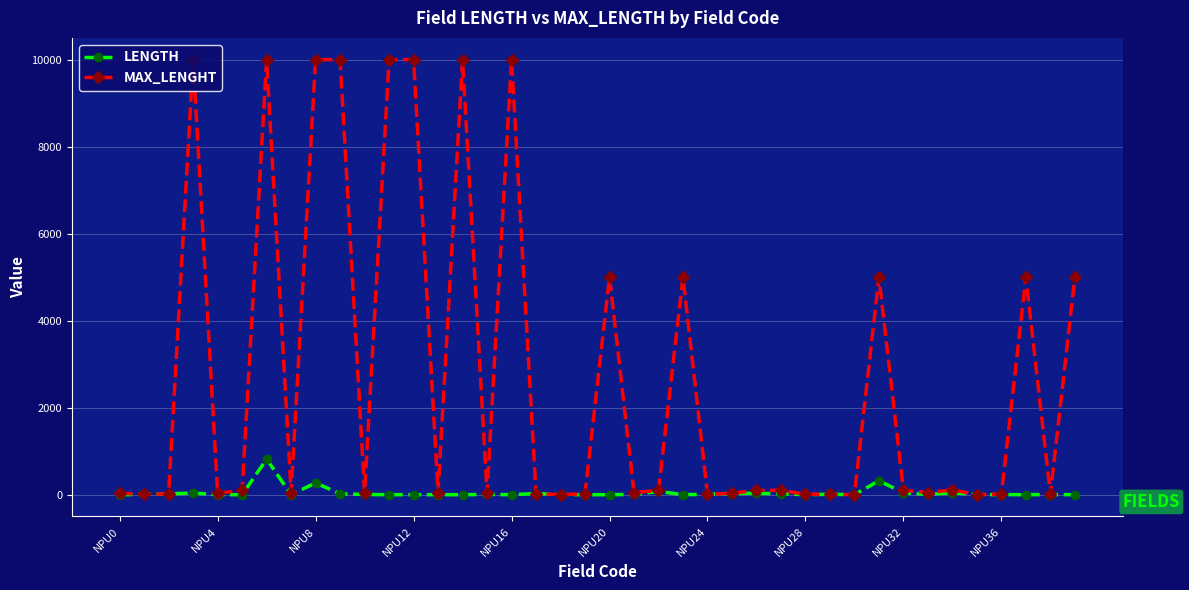

Which series has the largest range (max minus min)?

MAX_LENGHT